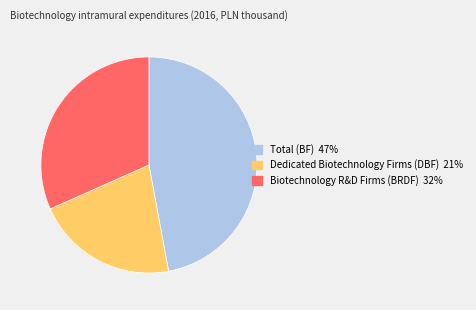

What is the ratio of the value at Biotechnology R&D Firms (BRDF) to the value at Dedicated Biotechnology Firms (DBF)?

1.5